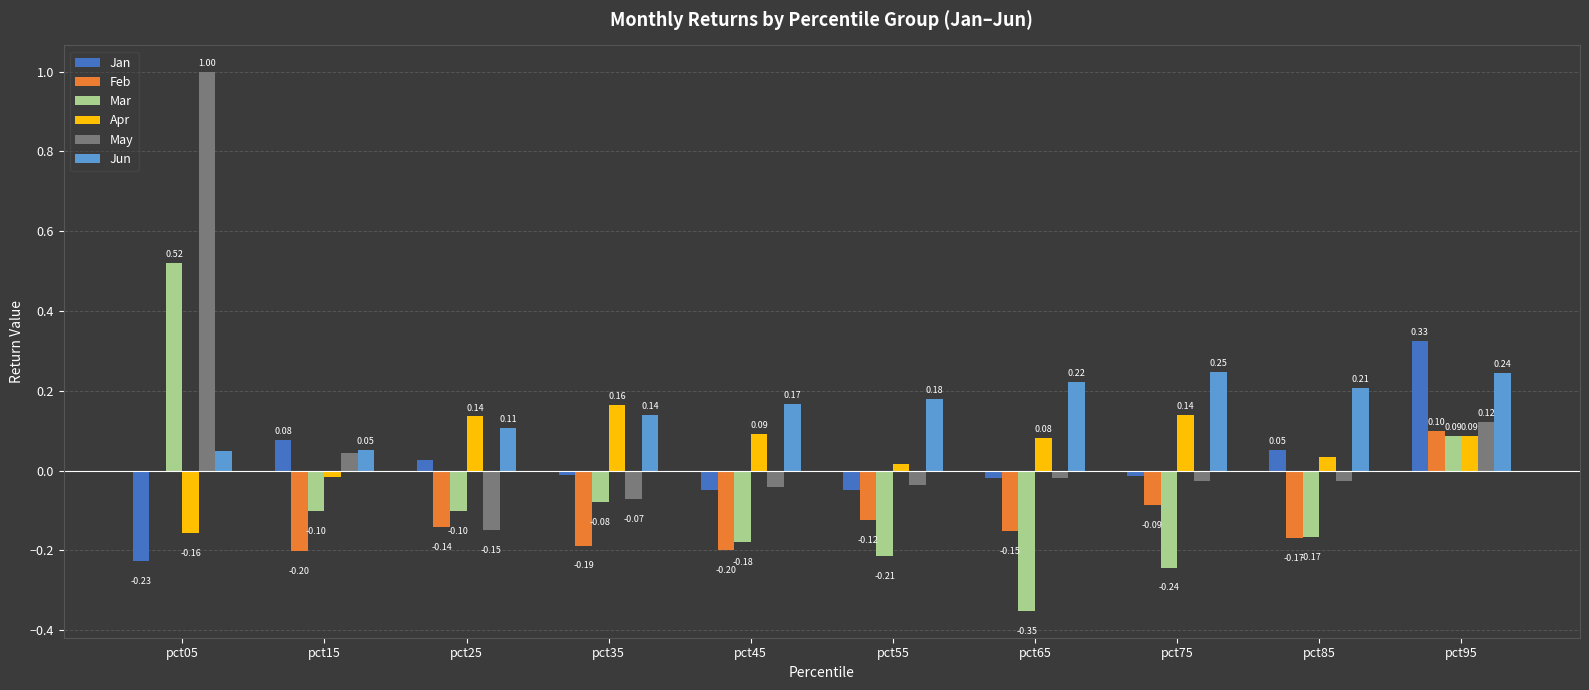

Which series has the largest total across all categories?

Jun